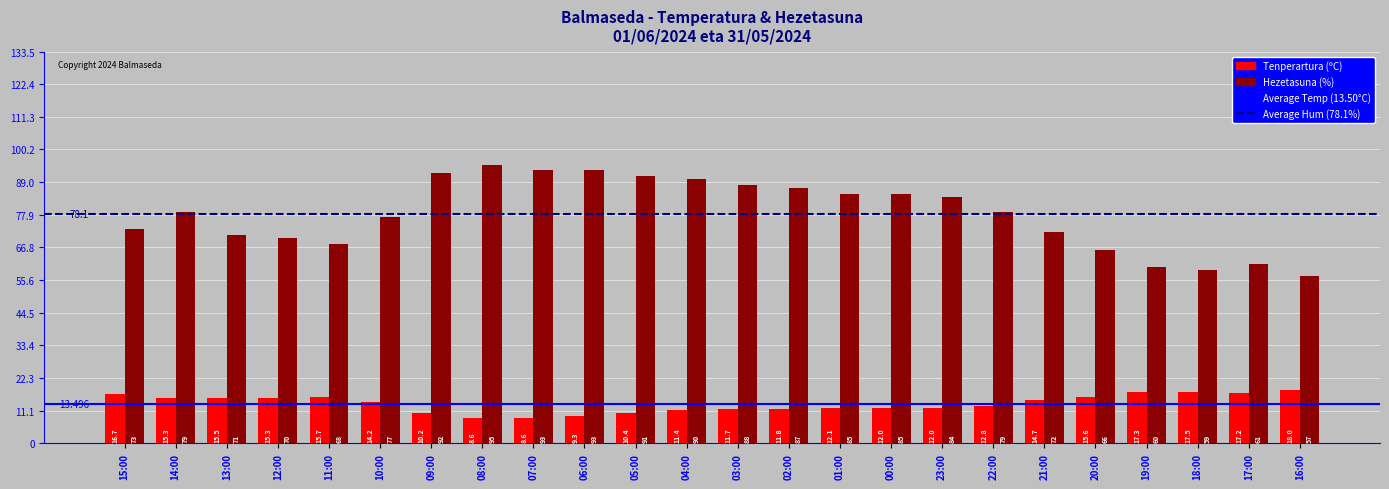

How many series are shown in this chart?

2